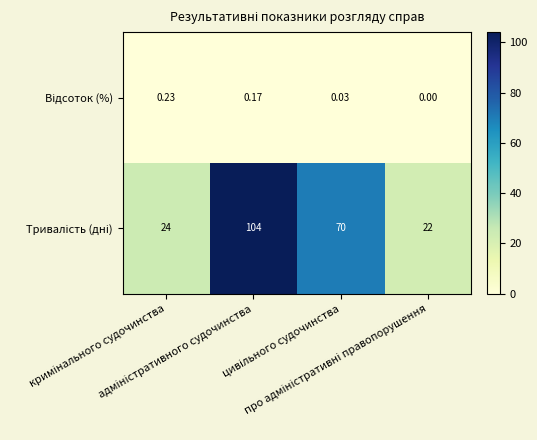

How many data points does each series have?

4